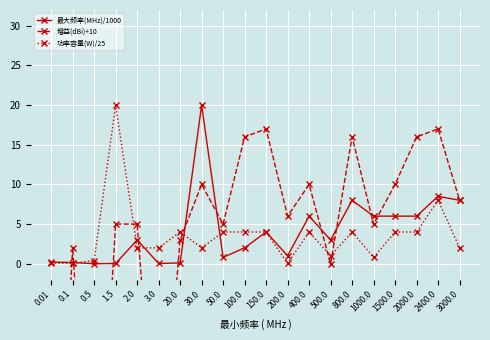

What is the greatest value displayed?

20.0